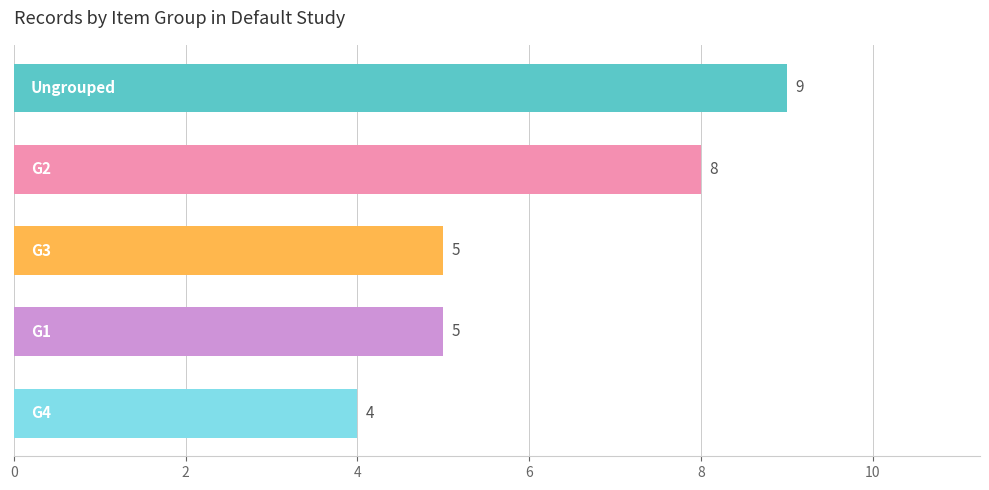

How many values are between 5 and 8?

3